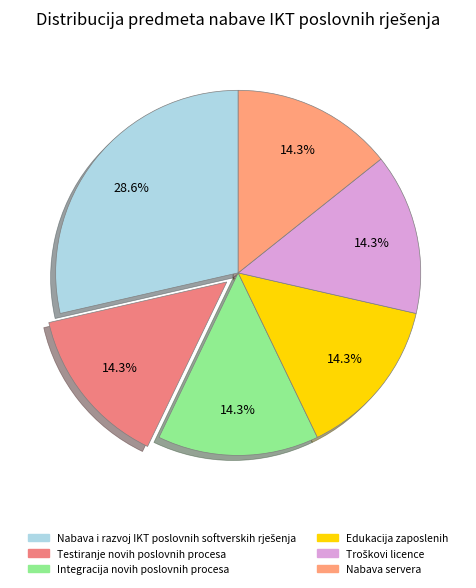

The Nabava servera slice represents 3% of the pie. True or false?

False